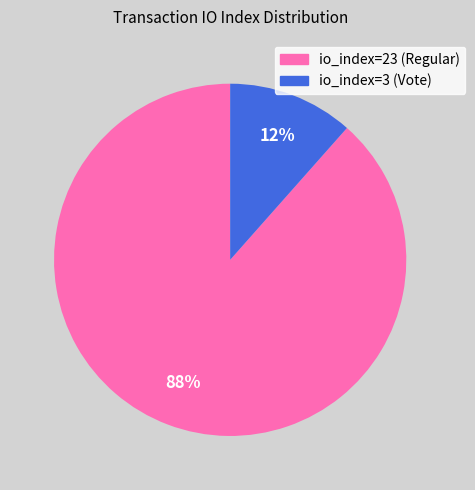

Rank the categories by value from lowest to highest.

io_index=3 (Vote), io_index=23 (Regular)